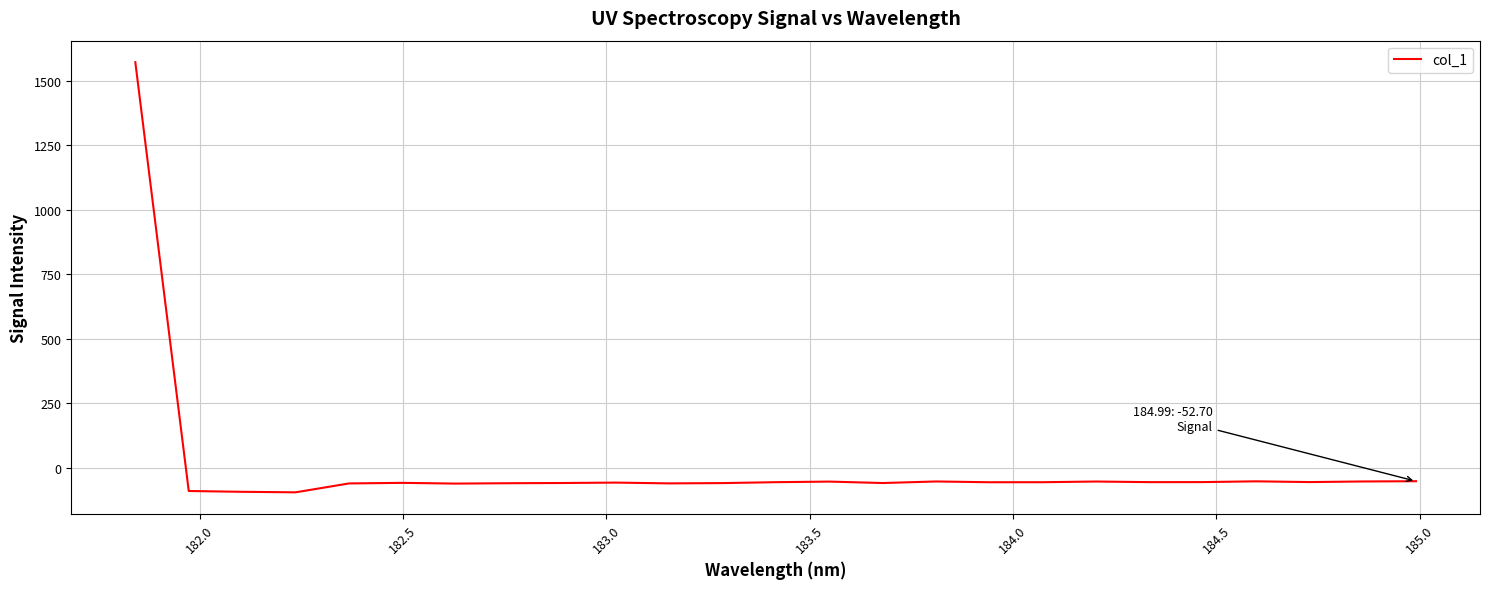

What is the greatest value displayed?

1572.1